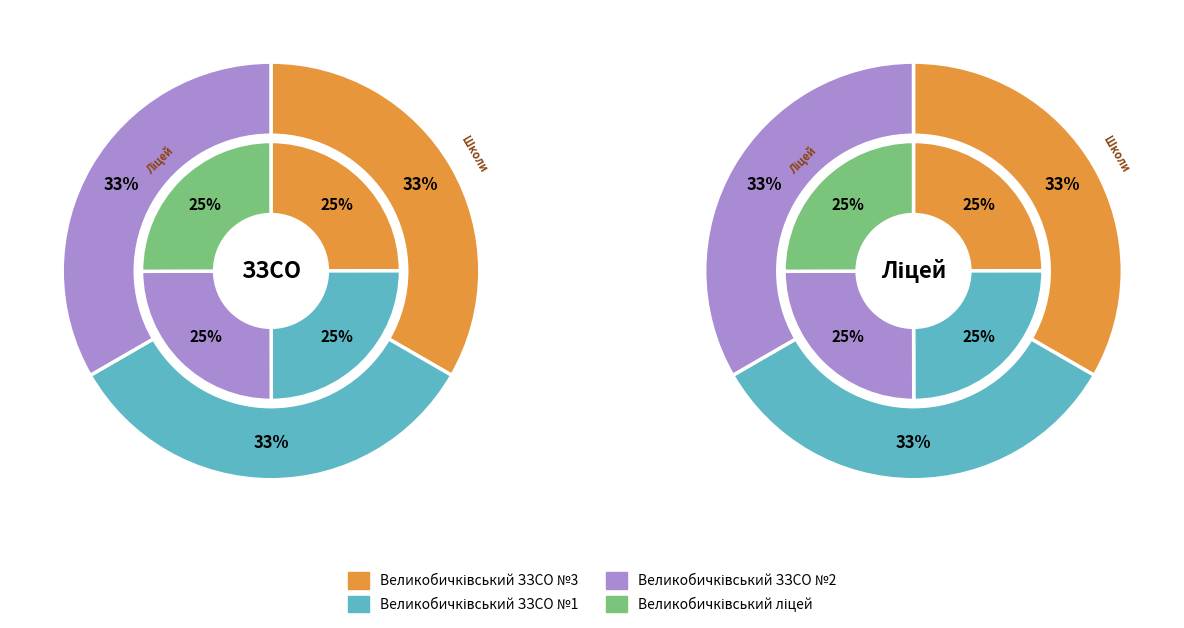

To the nearest percent, what is the combined percentage of Великобичківський ліцей and Великобичківський ЗЗСО І-ІІІ ступенів №1?

50%